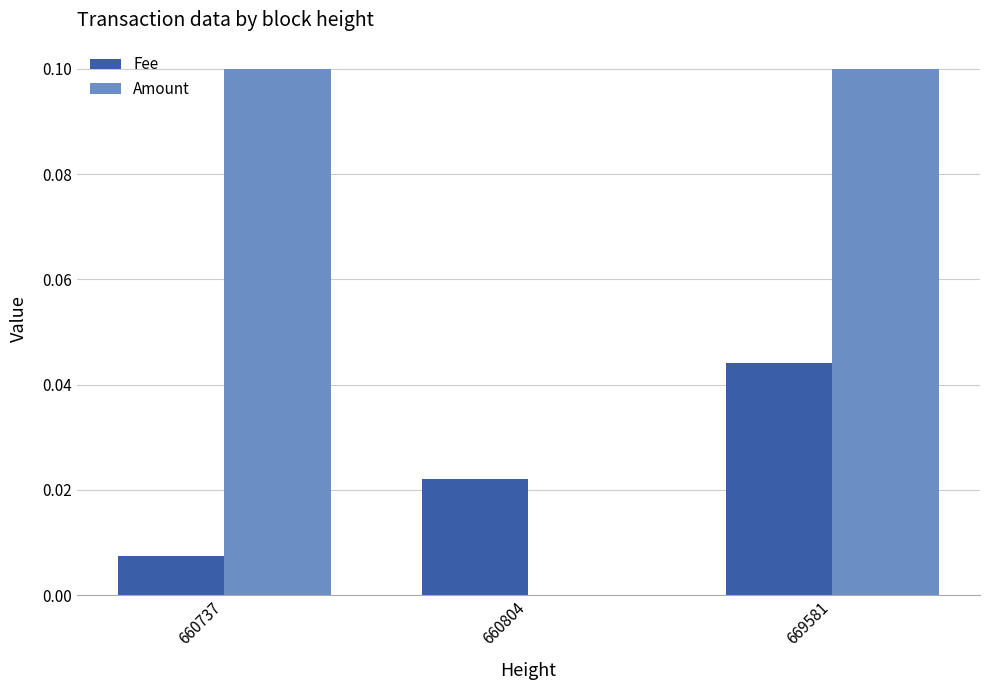

True or false: Amount has a value of 0.1 at 669581.

True